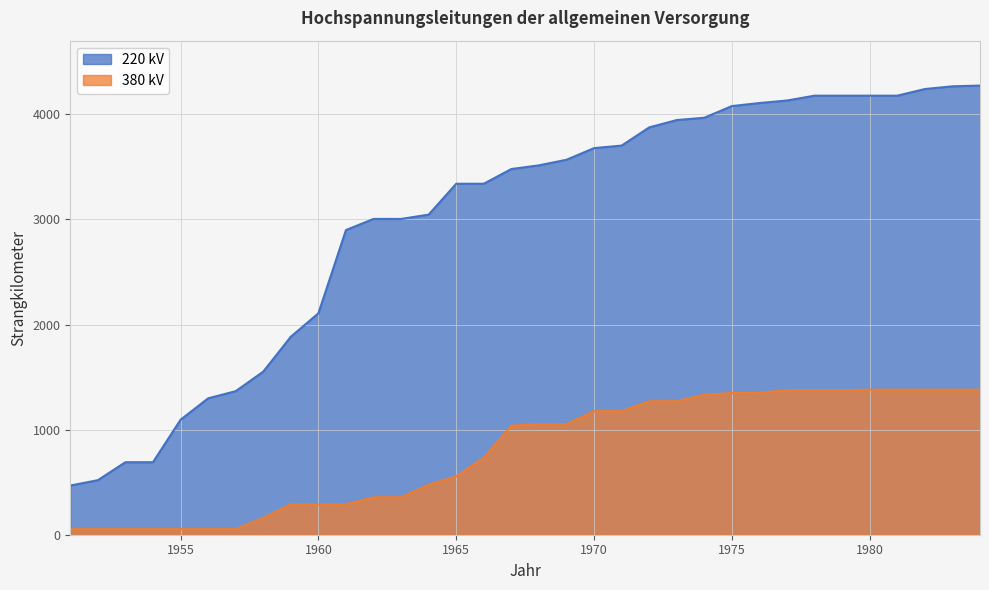

What is the smallest value displayed?

53.0